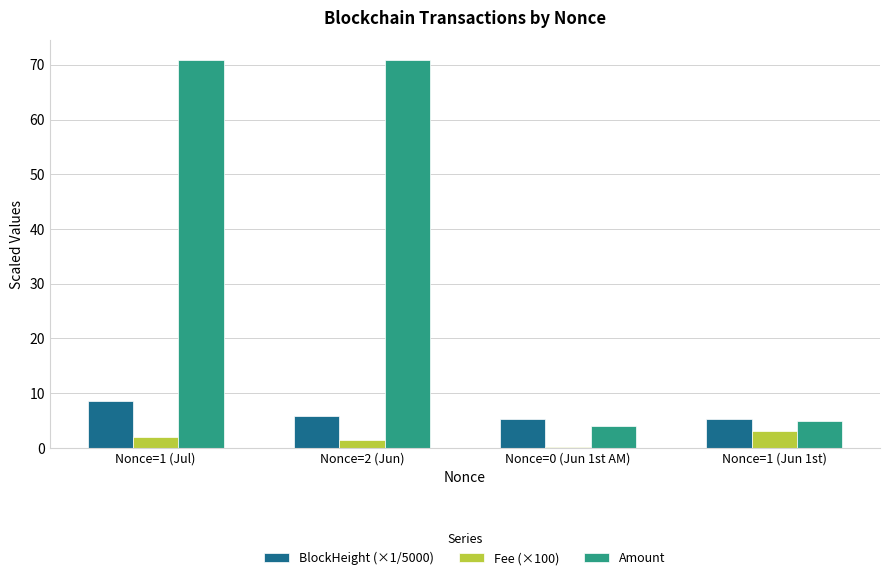

What is the average value of the BlockHeight (×1/5000) series?

6.2